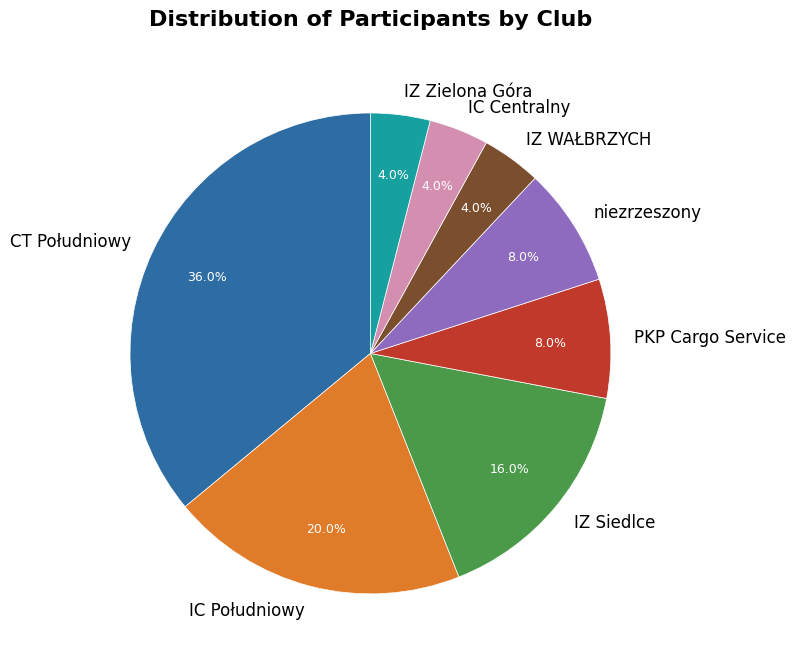

Is the sum of IC Centralny and CT Południowy greater than half?

No